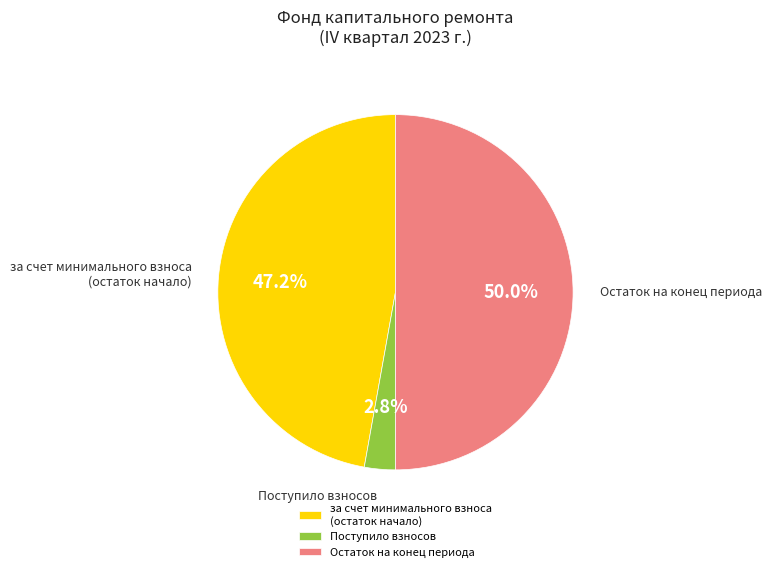

Combined, what portion of the pie is Поступило взносов and Остаток на конец периода?

52.8%